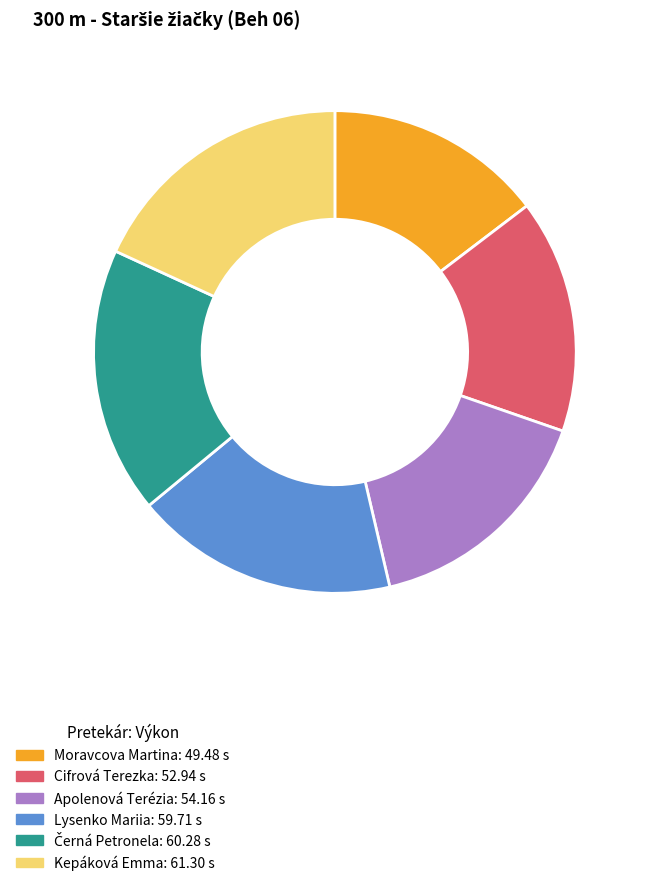

The Lysenko Mariia slice represents 18% of the pie. True or false?

True